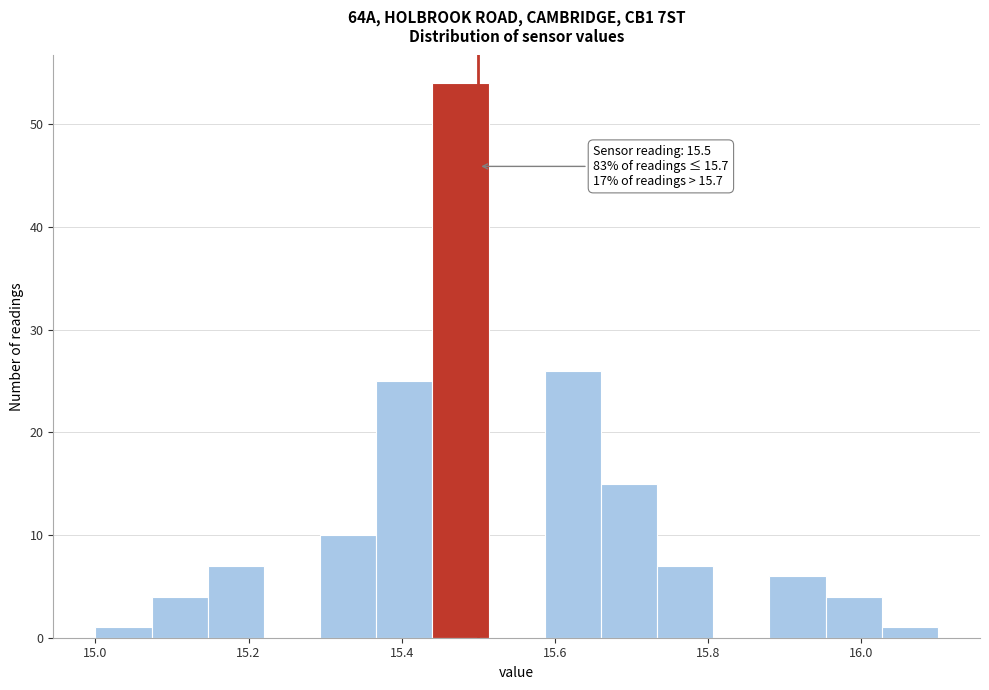

Read against the x-axis, roughly where is the centre of the tallest bar?

15.48